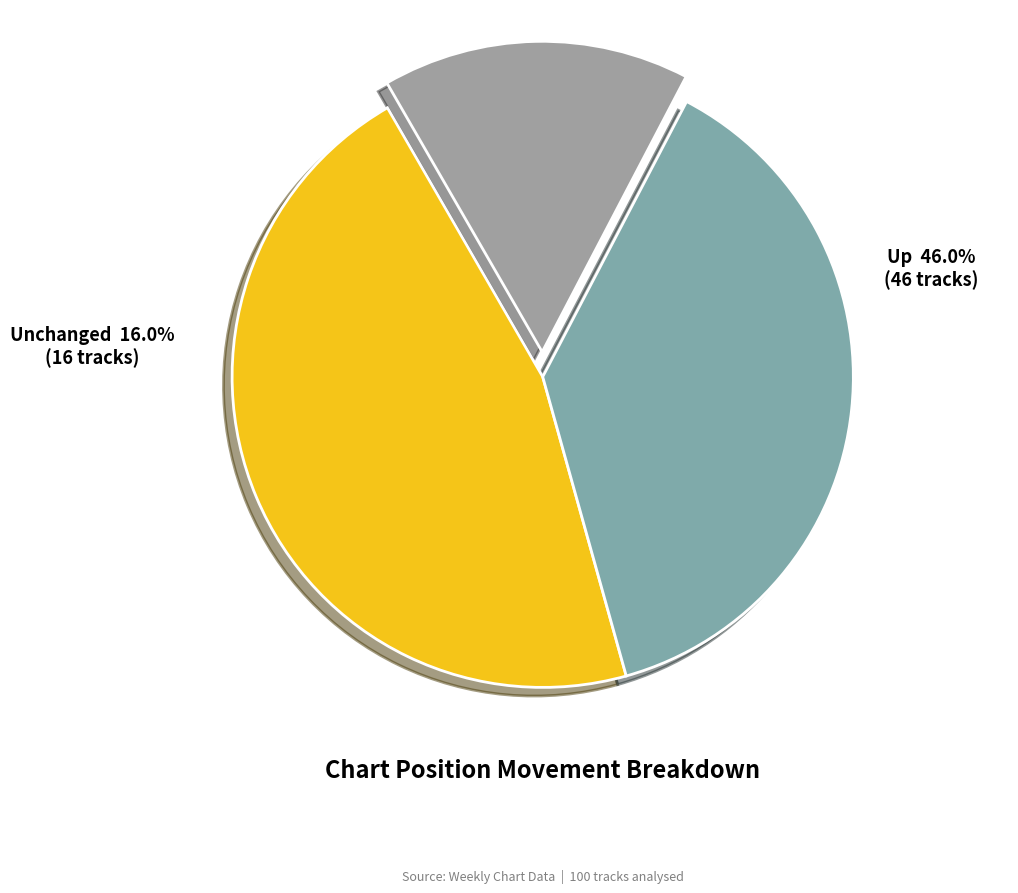

Which category has the biggest portion of the pie?

up